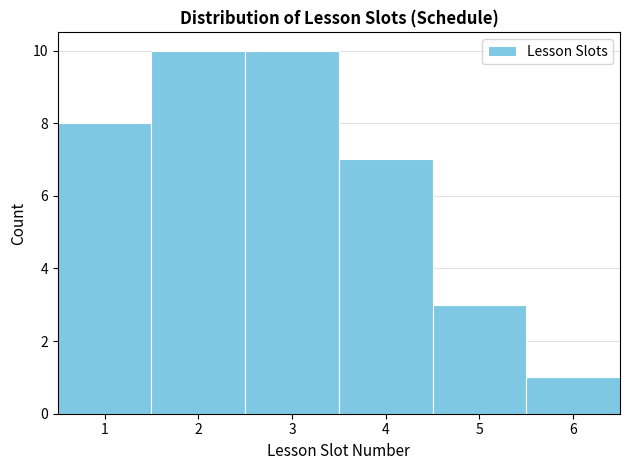

Reading left to right, transcribe this chart: for each bar, give the range it covers on the x-axis and its height. The values are not printed on the chart, so give them approximately, as read against the axis.

0.5 to 1.5: 8
1.5 to 2.5: 10
2.5 to 3.5: 10
3.5 to 4.5: 7
4.5 to 5.5: 3
5.5 to 6.5: 1